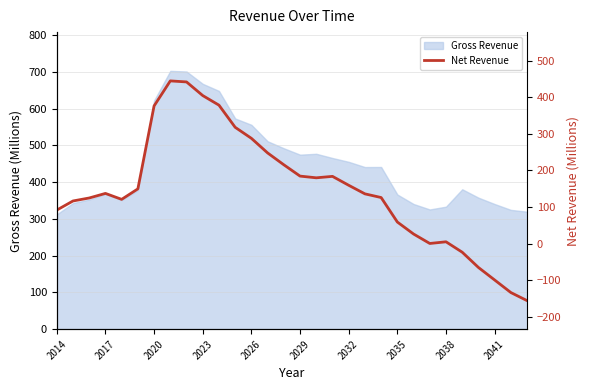

The value of Gross Revenue at 2038 is 333.3. True or false?

True